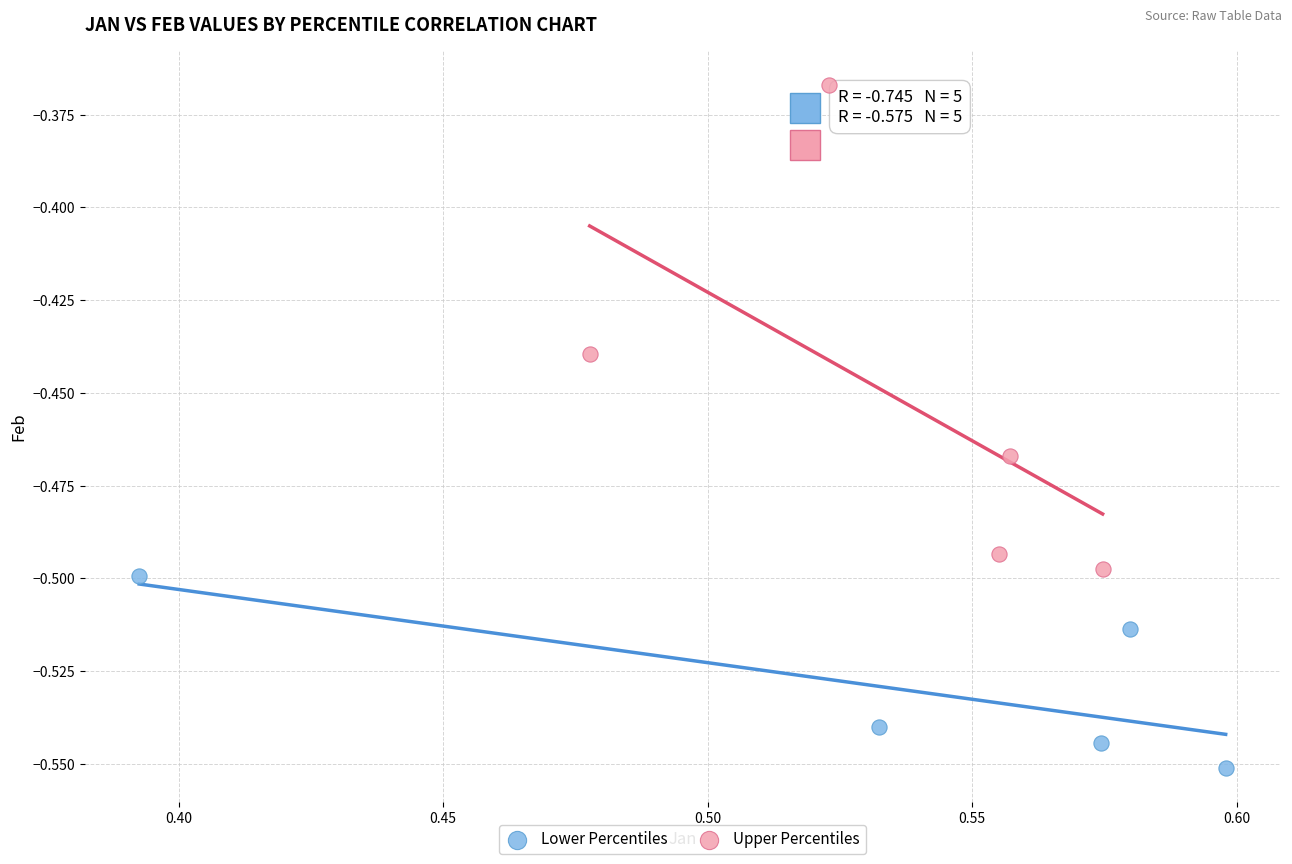

Which series reaches the minimum Y coordinate?

Lower Percentiles